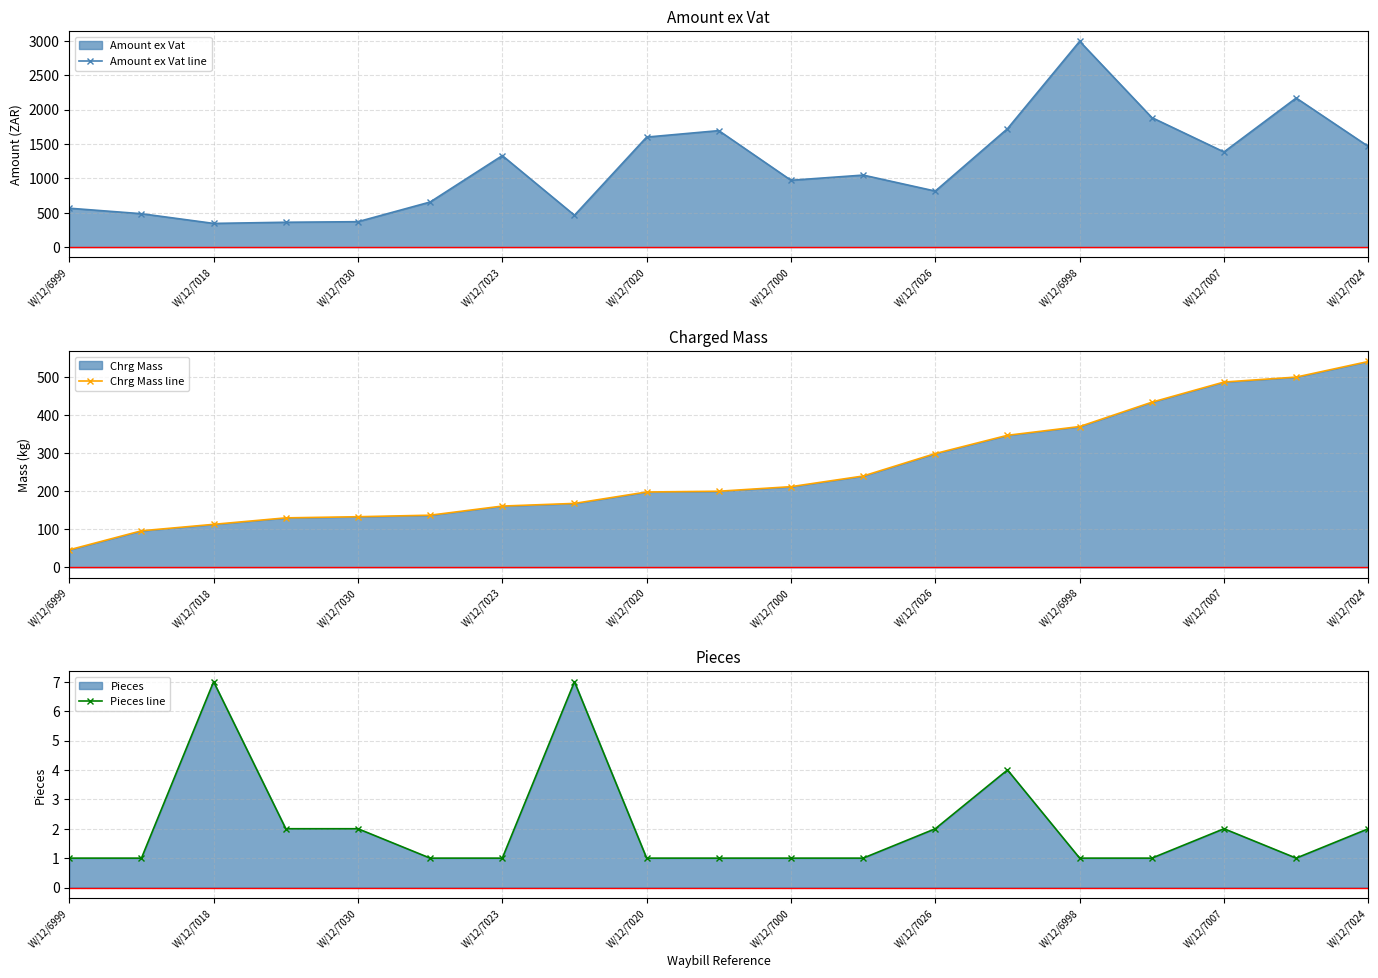

How many lines are shown in the chart?

3